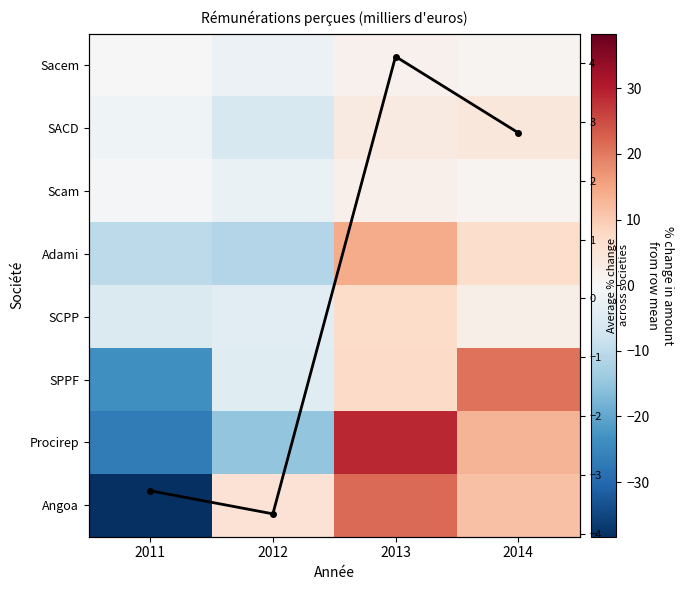

What is the total value across all series at 2013?

90.8